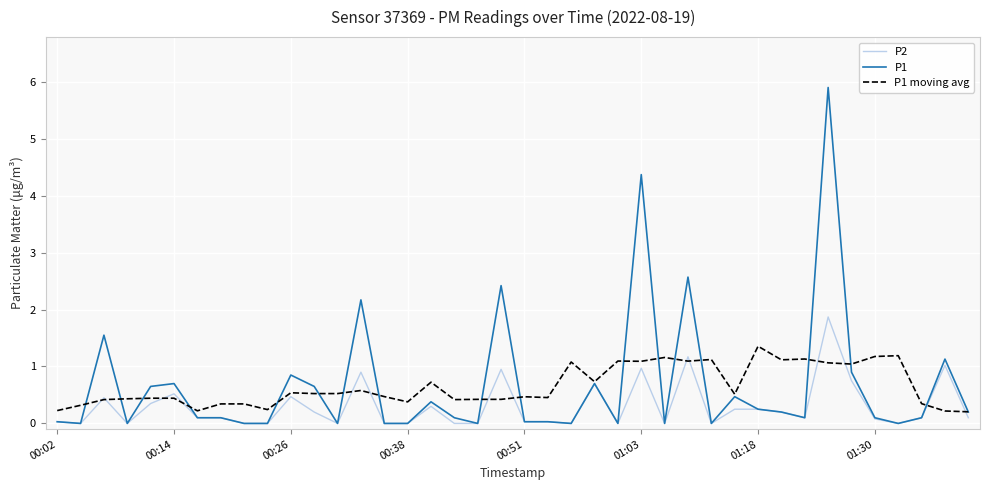

What is the highest value of the P2 series?

1.9